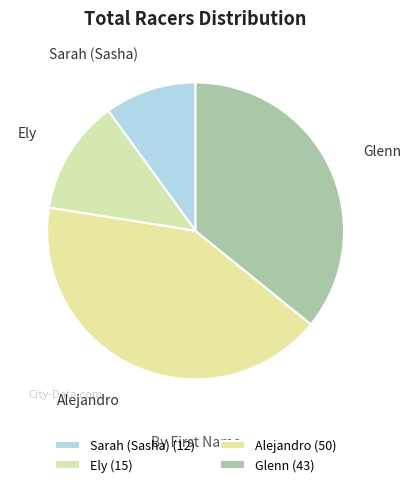

Count the number of slices in the pie.

4